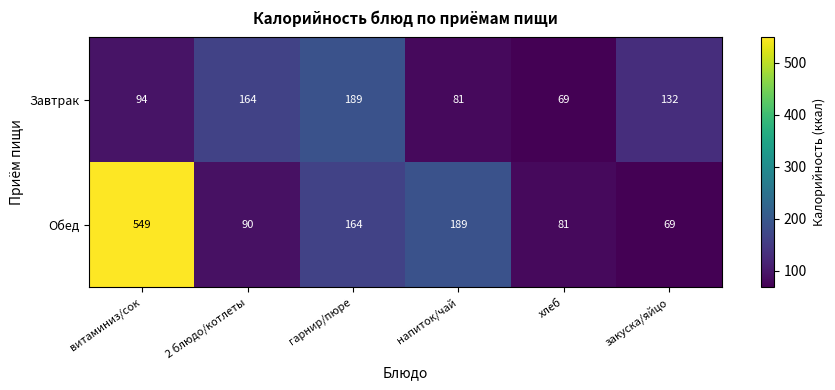

Read the Завтрак value at хлеб, to the nearest 10.

70